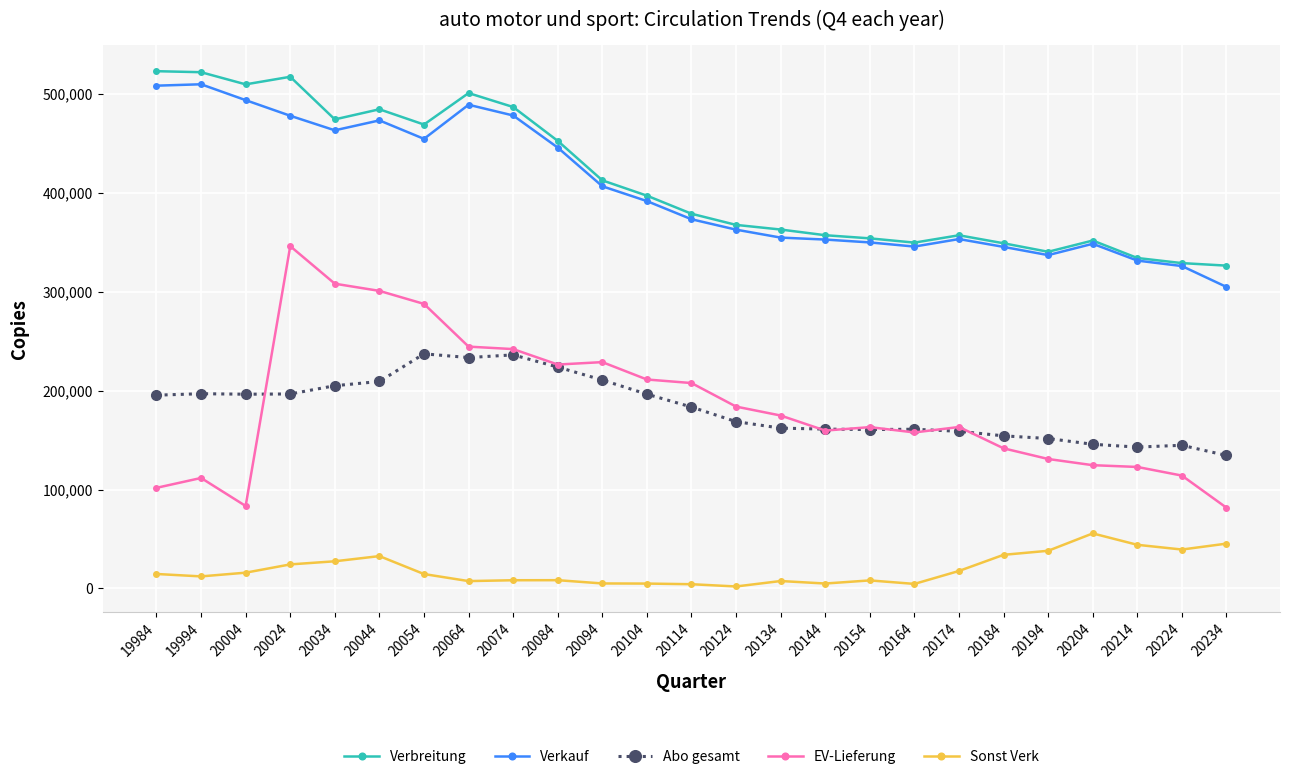

Is it true that Verbreitung equals 349518 at 20164?

True